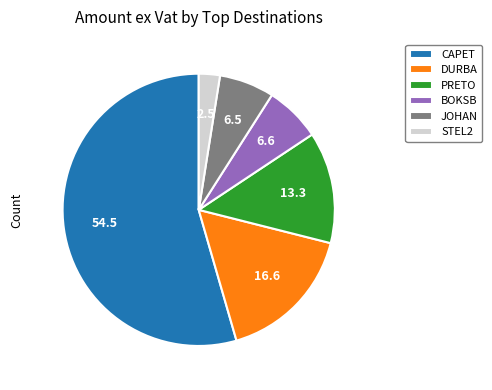

Is there any slice that represents more than half of the pie?

Yes